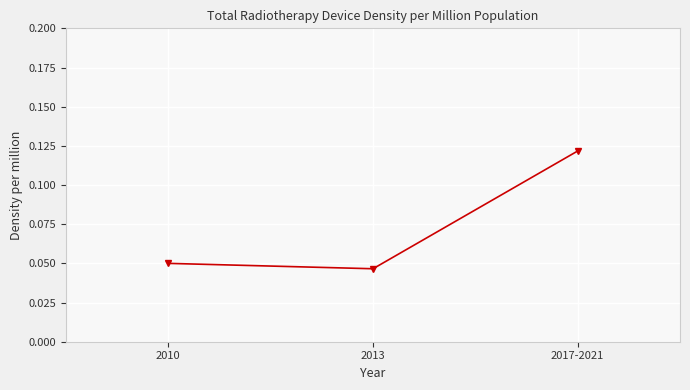

How many values are between 0 and 1?

3